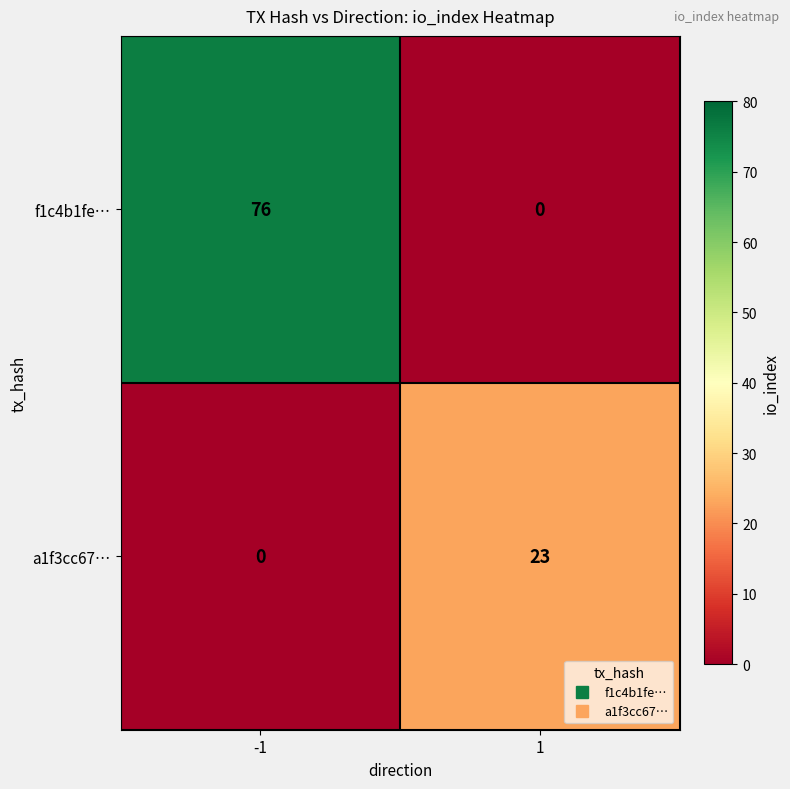

At how many categories does at least one series exceed 65?

1